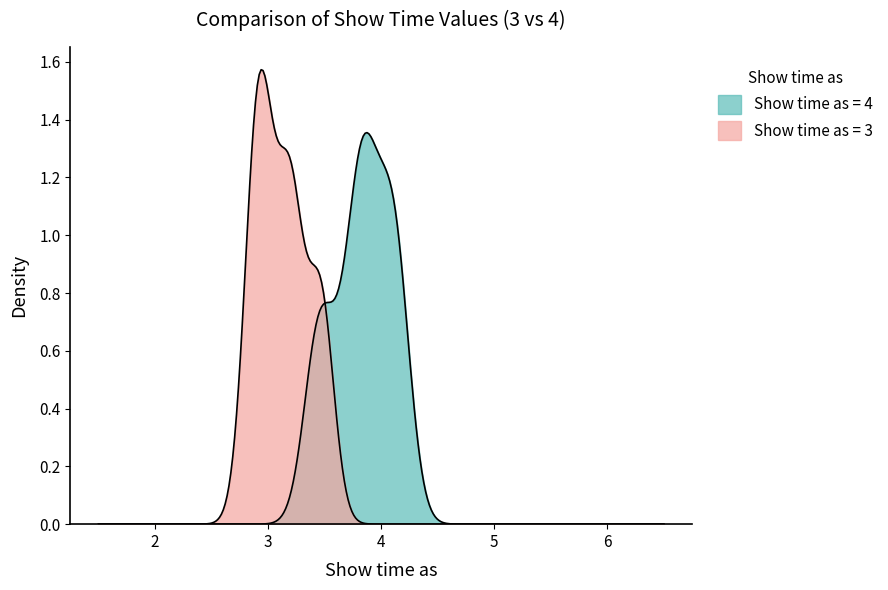

What is the value of the Show time as (value=4) point at the 9th from the left?

4